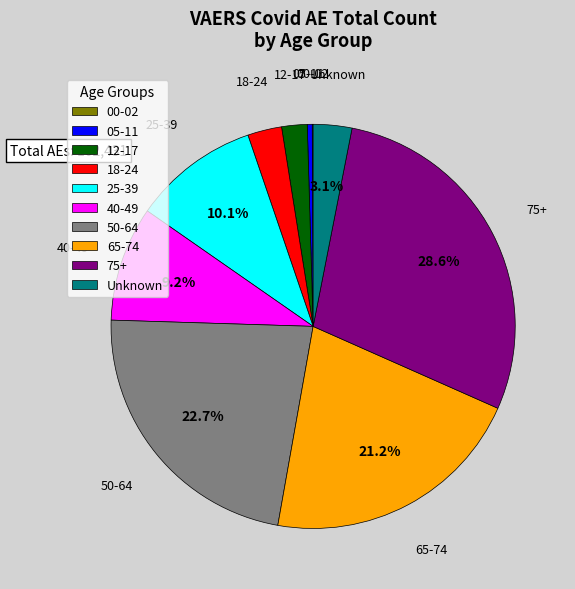

To the nearest percent, what is the average slice percentage?

10%